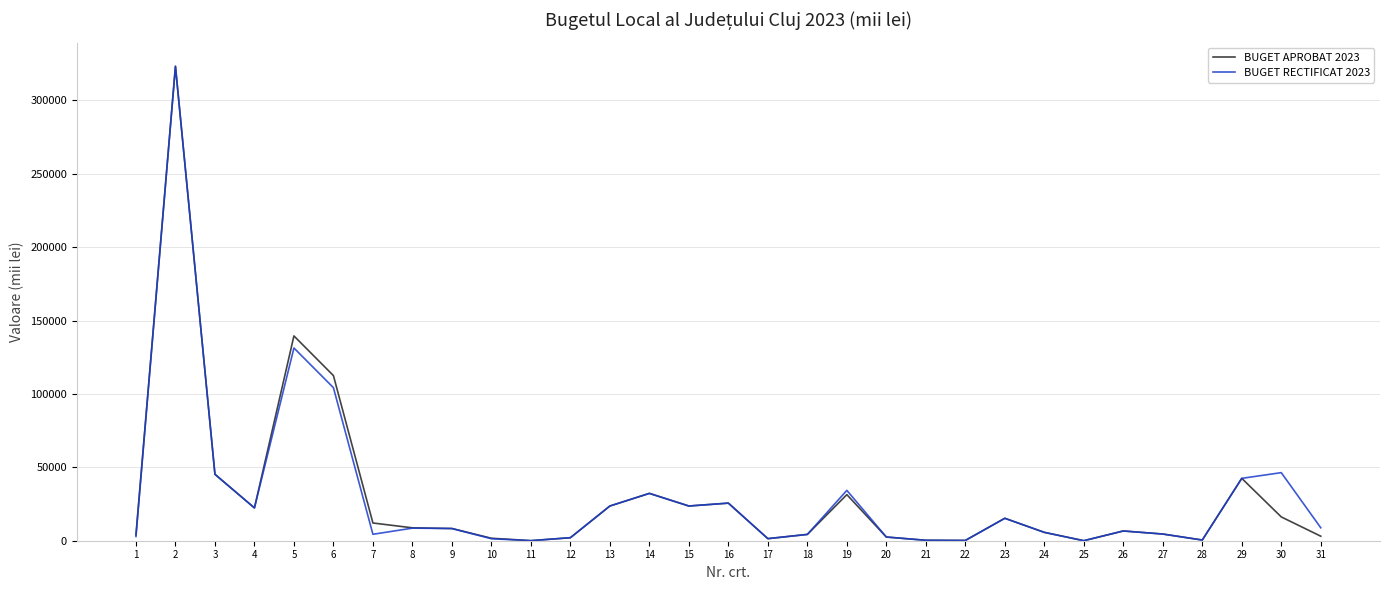

What is the greatest value displayed?

323305.0